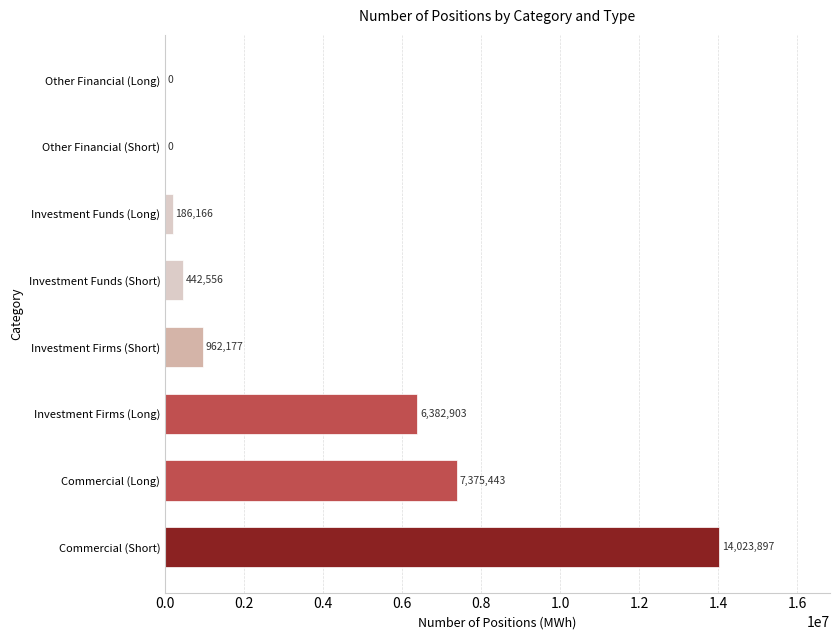

What is the sum of all values?

29373142